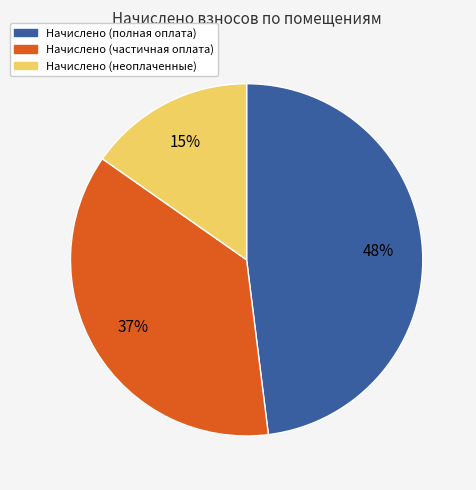

How many segments does this pie chart have?

3